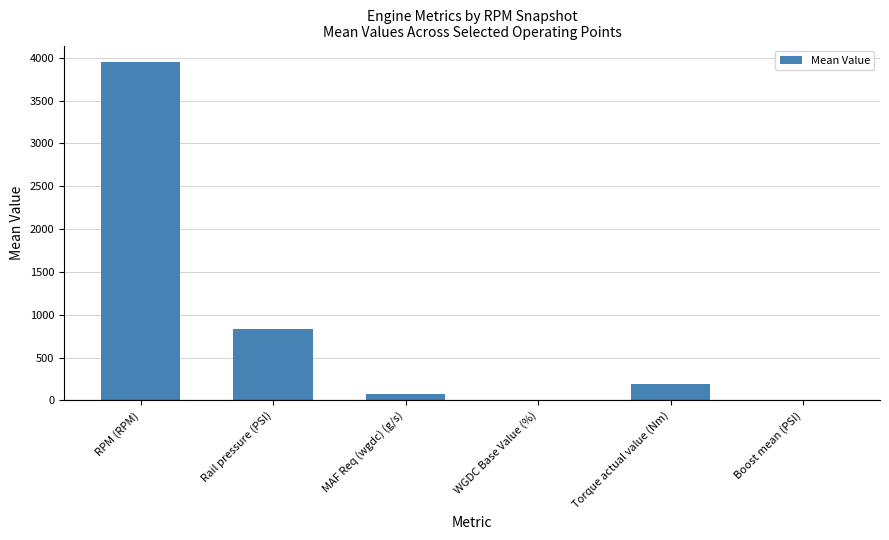

Which category has the highest value across all series?

RPM (RPM)